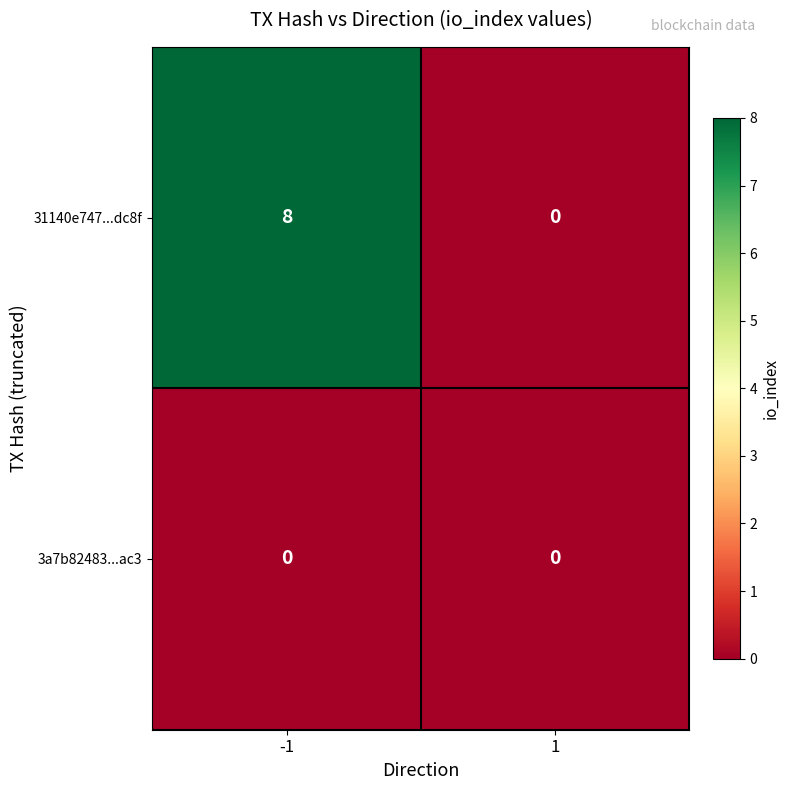

What is the maximum value shown in the chart?

8